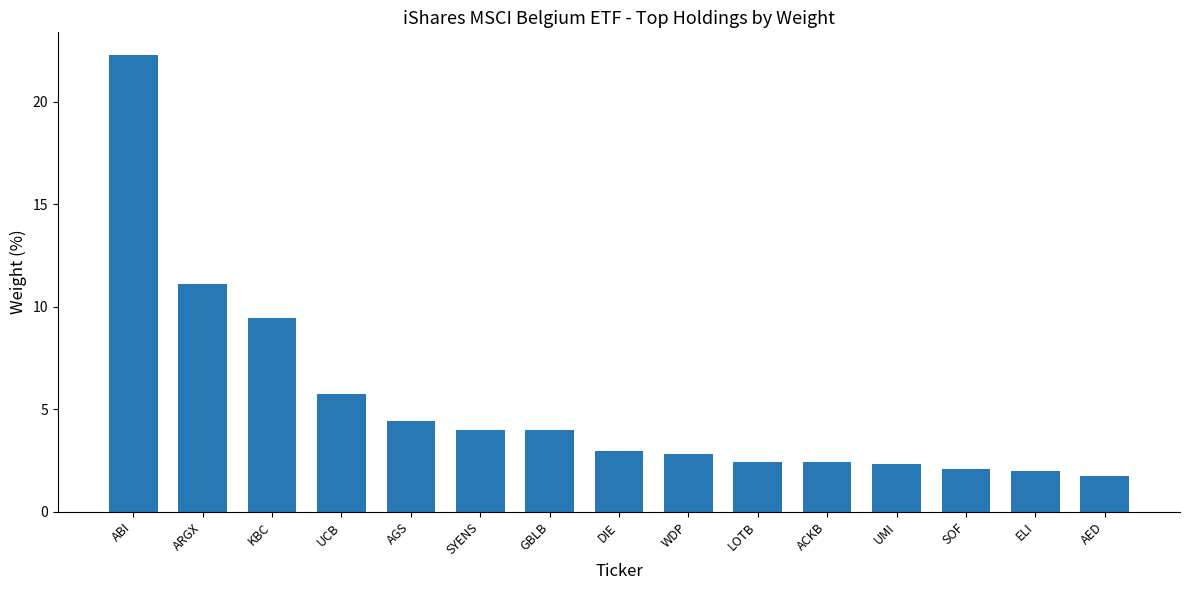

Which category has the highest value across all series?

ABI